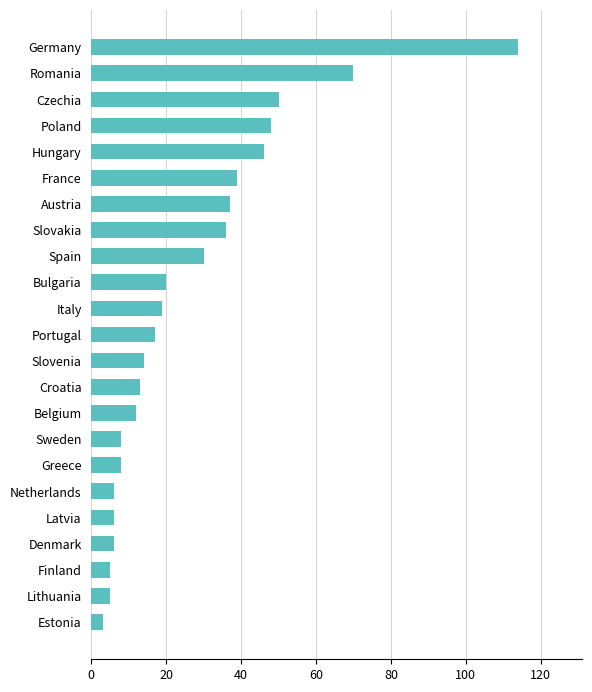

What is the ratio of the value at Czechia to the value at Poland?

1.0